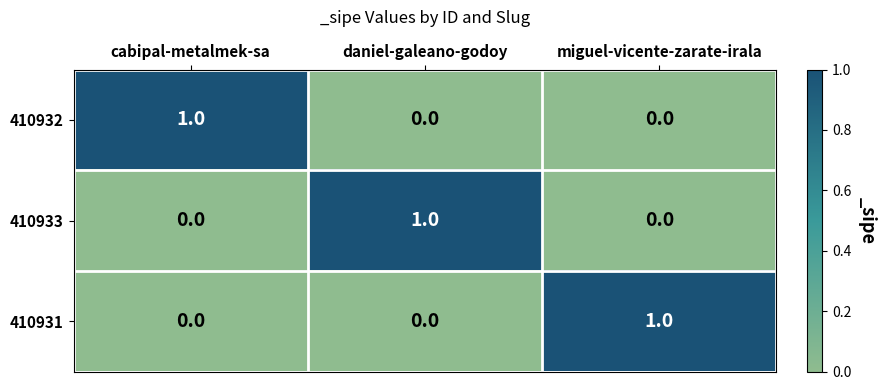

At how many categories does at least one series exceed 0?

3